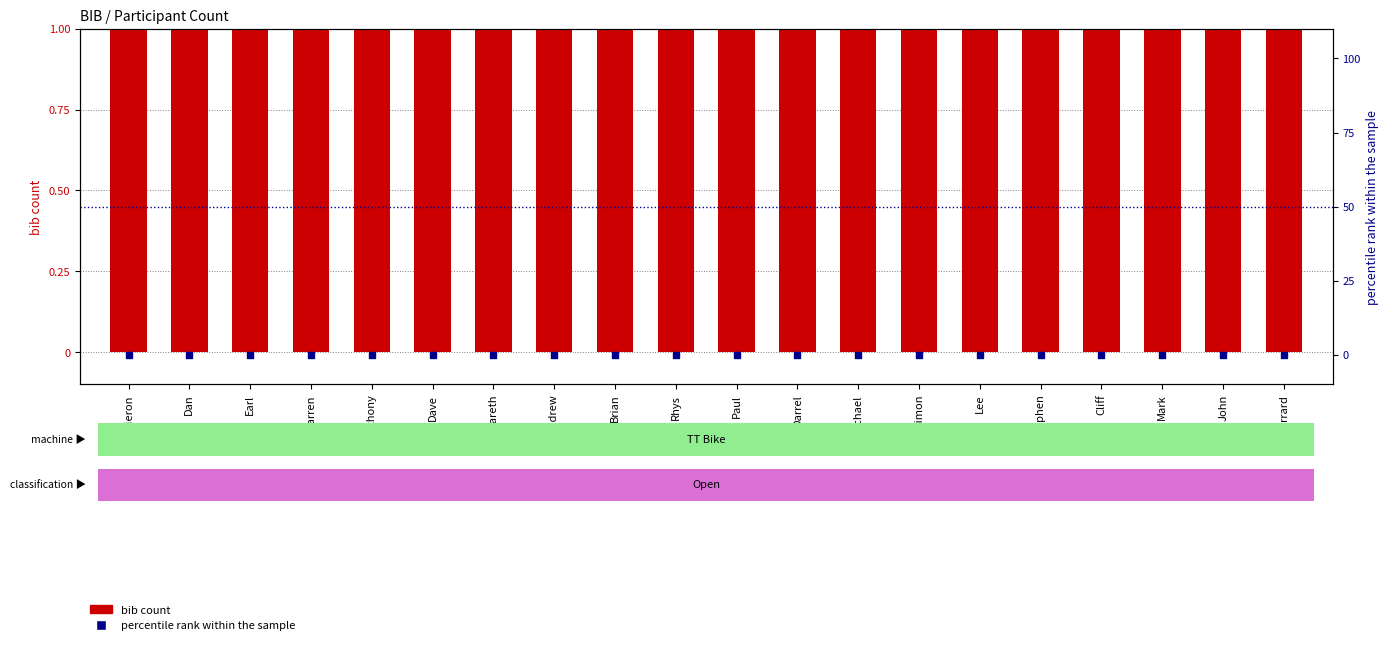

Is the value of bib count at Darrel greater than the value of percentile rank within the sample at Darrel?

Yes